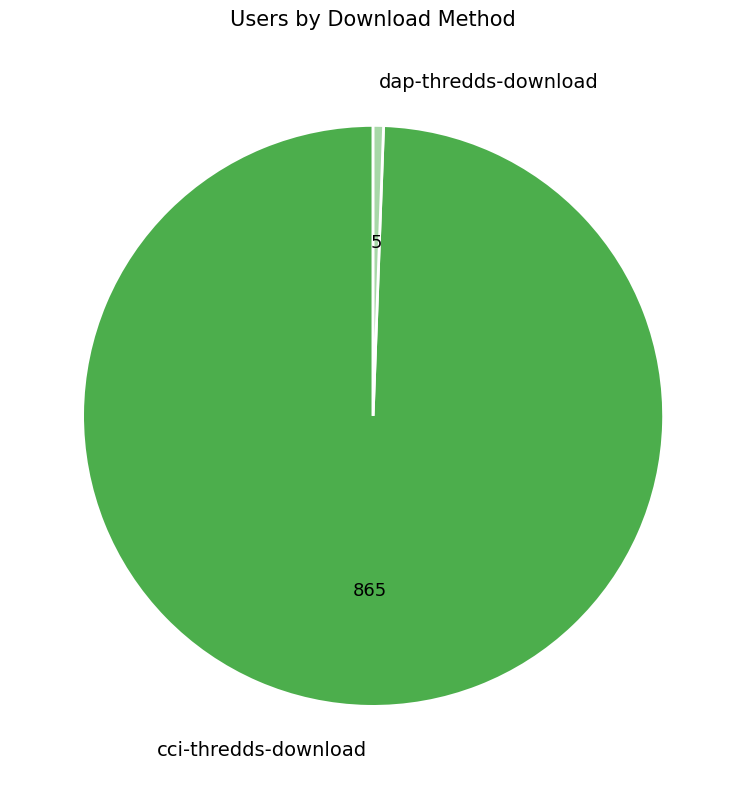

Count the number of slices in the pie.

2